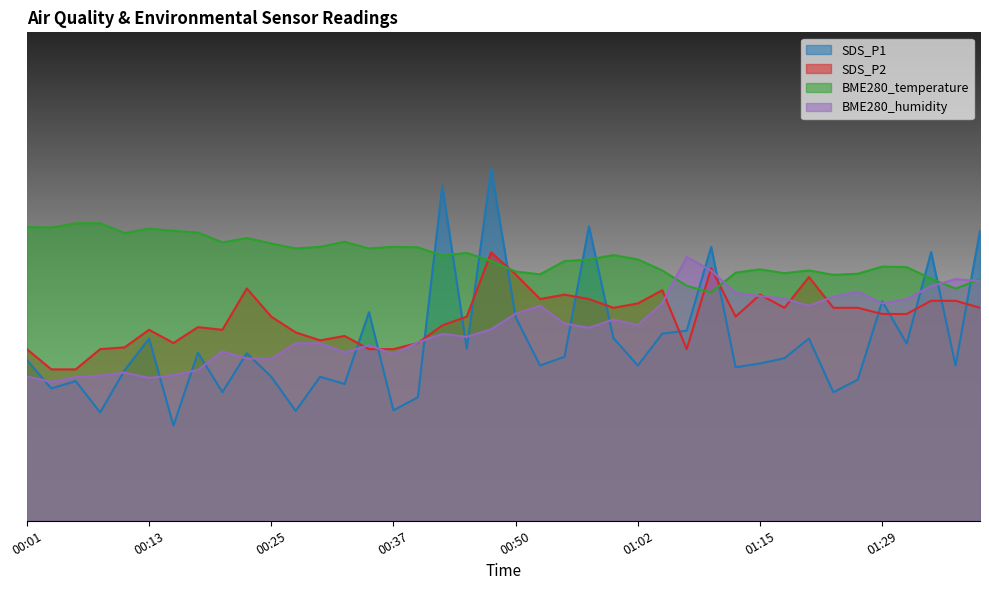

The value of BME280_humidity at 00:20 is 6.6. True or false?

False